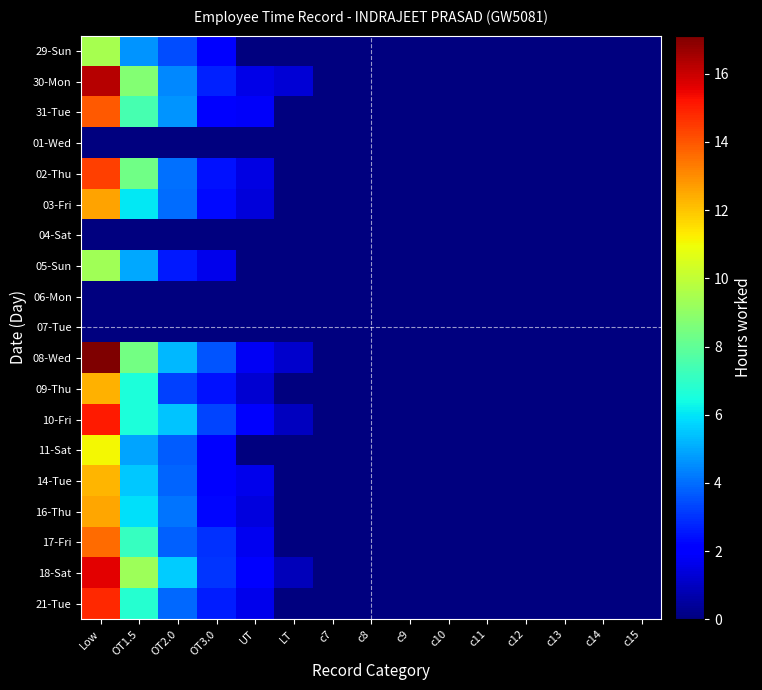

At how many categories does at least one series exceed 9?

2